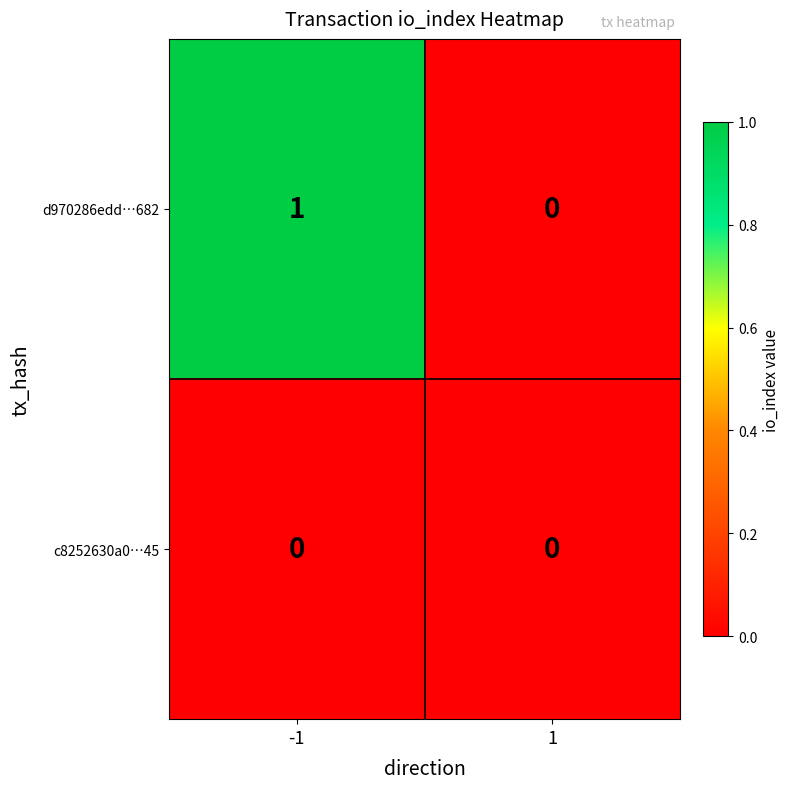

Is it true that d970286edd…682 equals 1 at -1?

True